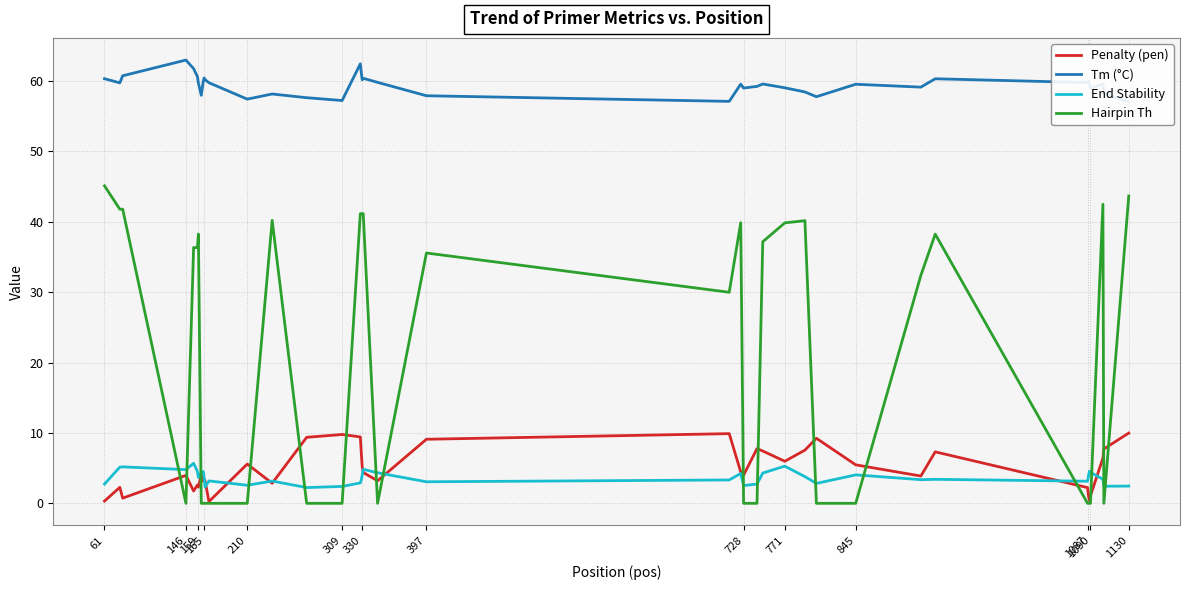

What is the minimum value for End Stability?

2.2